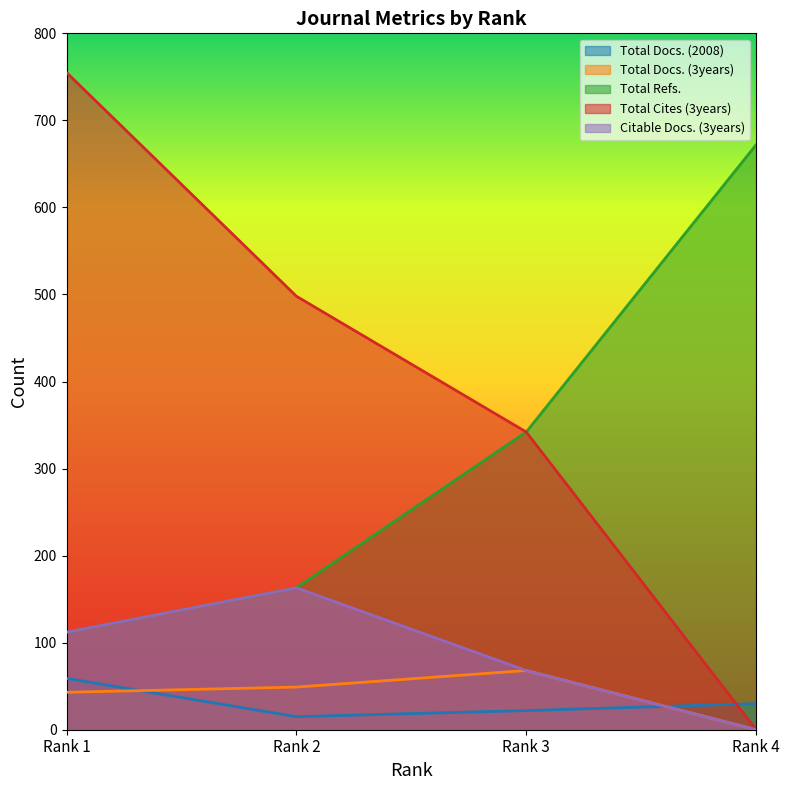

Count the number of data series in this chart.

5